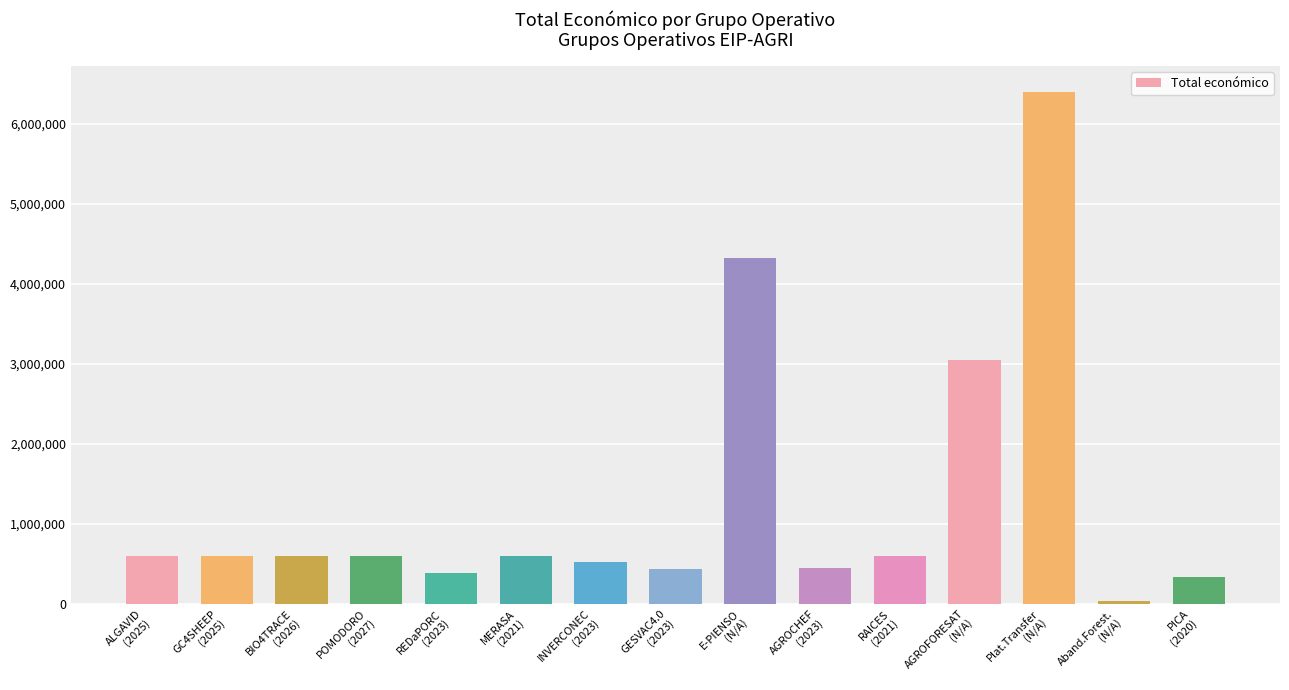

What is the average value?

1302164